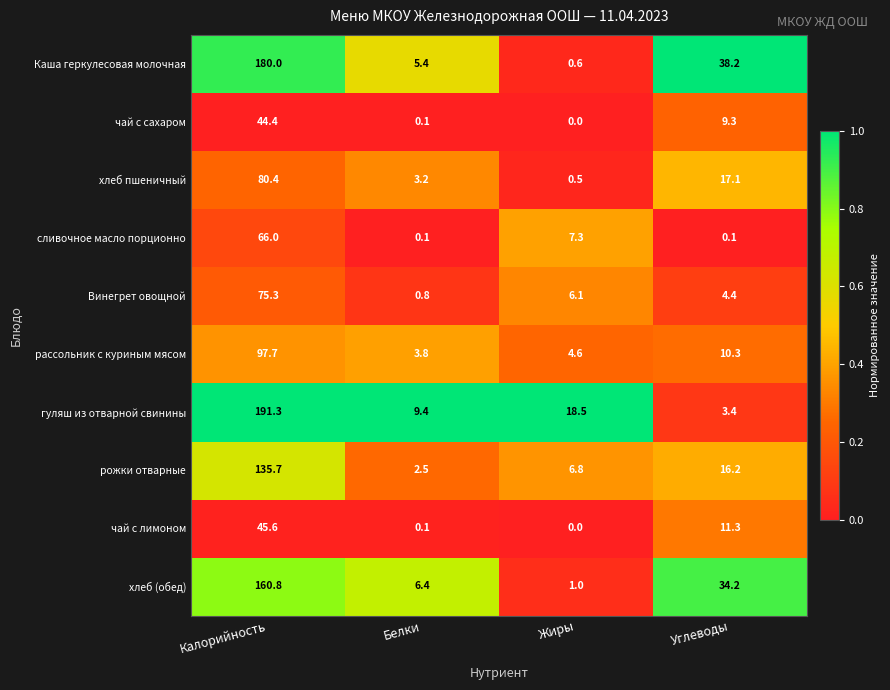

What is the approximate value of рассольник с куриным мясом at Калорийность?

97.7